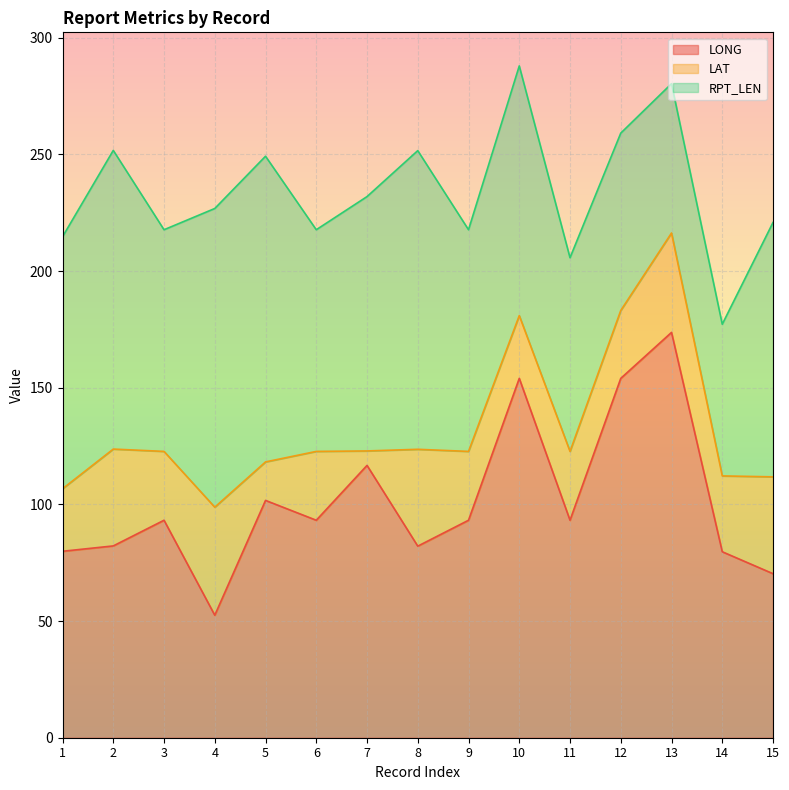

At which label does LONG reach its minimum?

4